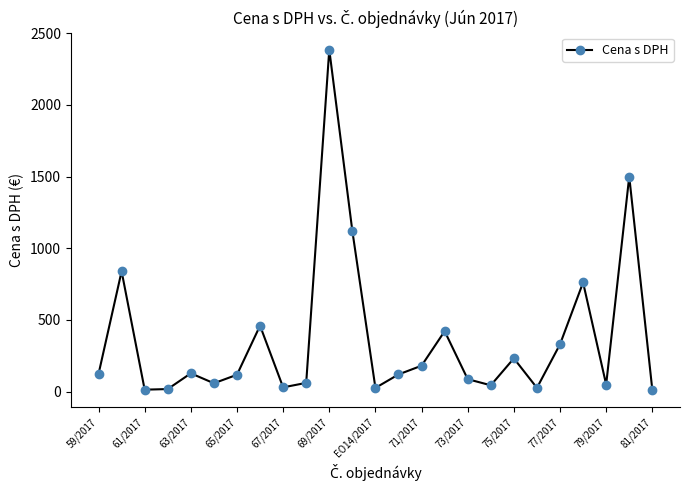

What is the value of the 19th point from the left?

232.1